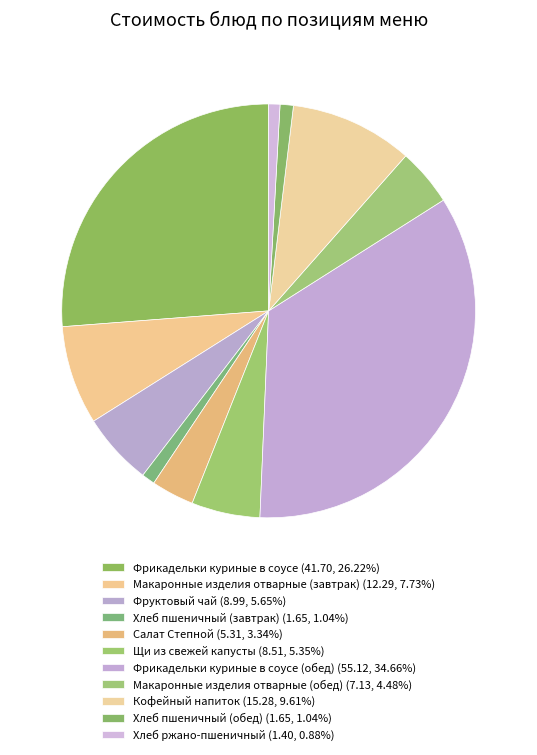

Is there a majority slice in this chart?

No